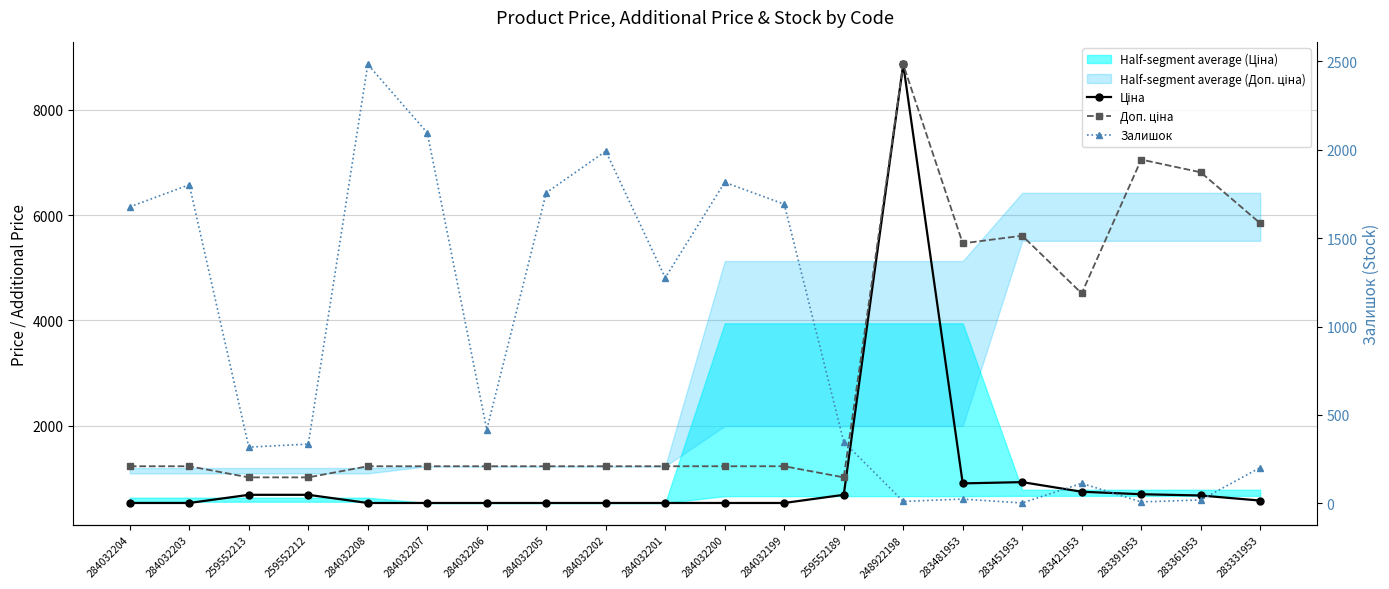

Reading left to right, what are all the values shown in this chart?

Ціна: 284032204=539.0	284032203=539.0	259552213=693.7	259552212=693.7	284032208=539.0	284032207=539.0	284032206=539.0	284032205=539.0	284032202=539.0	284032201=539.0	284032200=539.0	284032199=539.0	259552189=693.7	248922198=8856.7	283481953=910.4	283451953=934.5	283421953=752.2	283391953=705.1	283361953=681.0	283331953=584.4
Доп. ціна: 284032204=1235.4	284032203=1235.4	259552213=1024.6	259552212=1024.6	284032208=1235.4	284032207=1235.4	284032206=1235.4	284032205=1235.4	284032202=1235.4	284032201=1235.4	284032200=1235.4	284032199=1235.4	259552189=1024.6	248922198=8856.7	283481953=5462.3	283451953=5607.2	283421953=4513.3	283391953=7051.3	283361953=6809.8	283331953=5843.9
Залишок: 284032204=1677.0	284032203=1802.0	259552213=318.0	259552212=335.0	284032208=2483.0	284032207=2096.0	284032206=417.0	284032205=1757.0	284032202=1992.0	284032201=1276.0	284032200=1816.0	284032199=1692.0	259552189=348.0	248922198=11.0	283481953=24.0	283451953=2.0	283421953=113.0	283391953=8.0	283361953=19.0	283331953=202.0